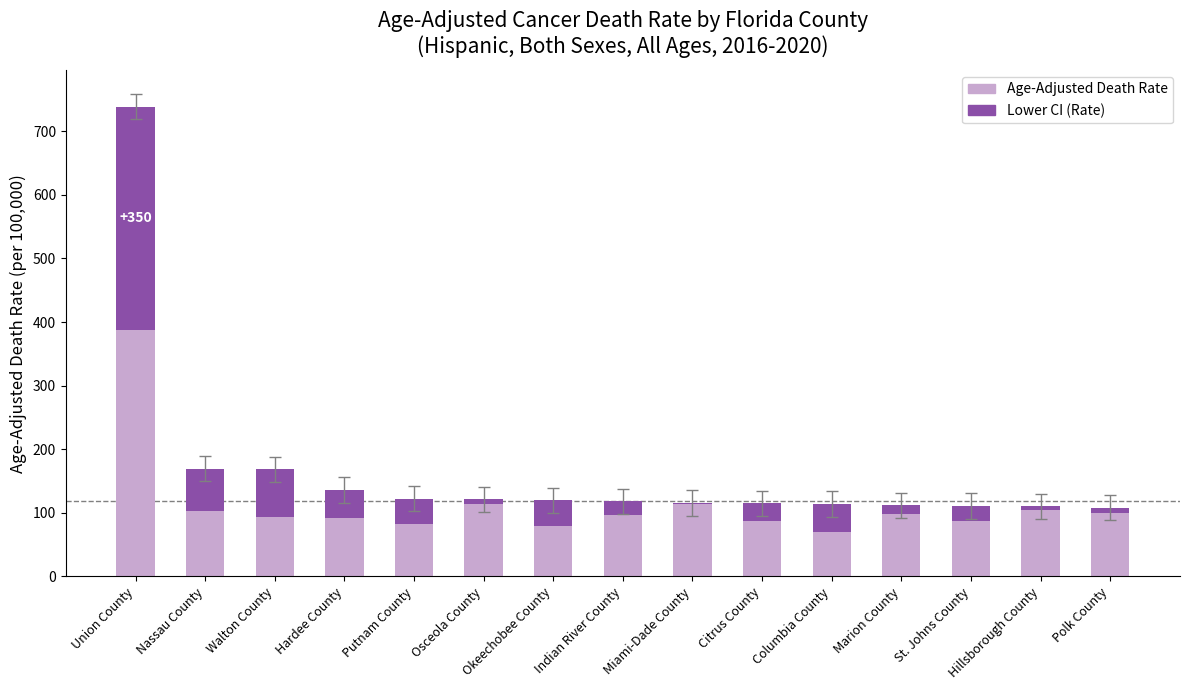

True or false: Age-Adjusted Death Rate has a value of 44.6 at Miami-Dade County.

False